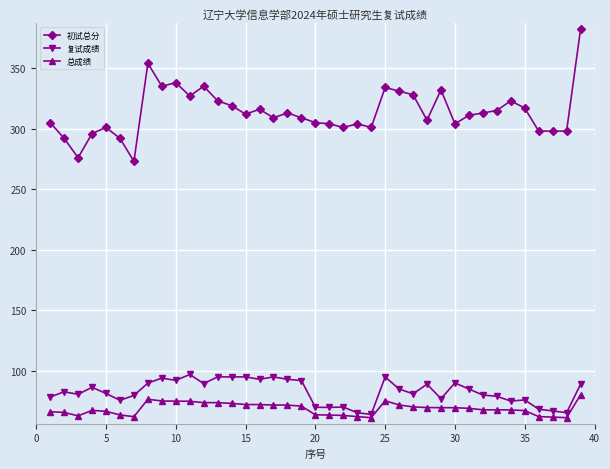

True or false: 初试总分 has more than 0 interior local peaks.

True